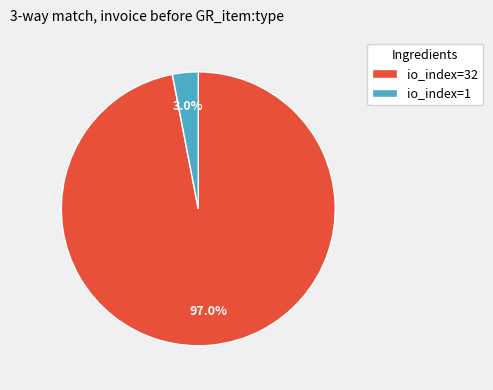

What percentage is the io_index=32 slice, to the nearest percent?

97%